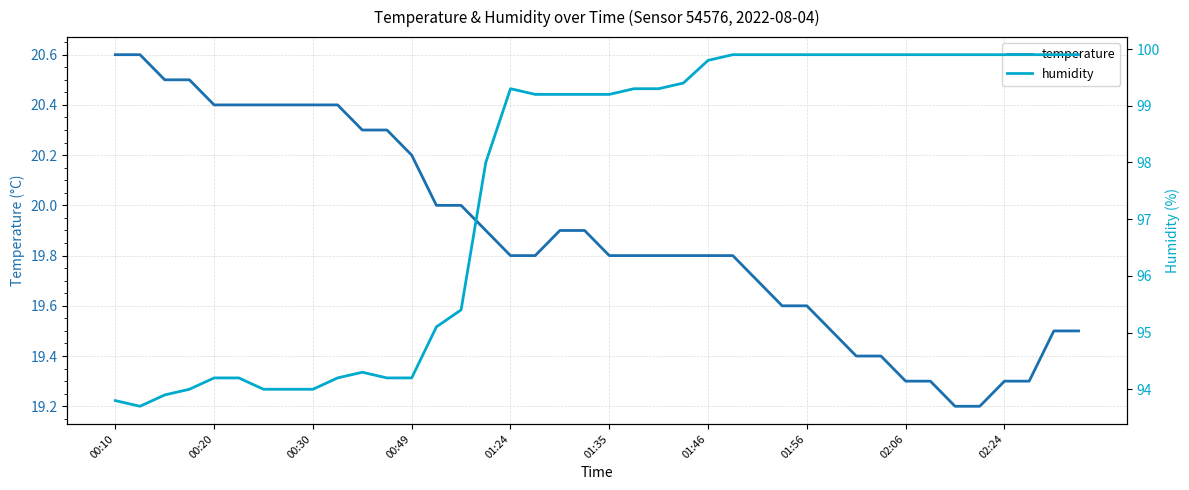

Does the chart display data point markers on the line(s)?

No